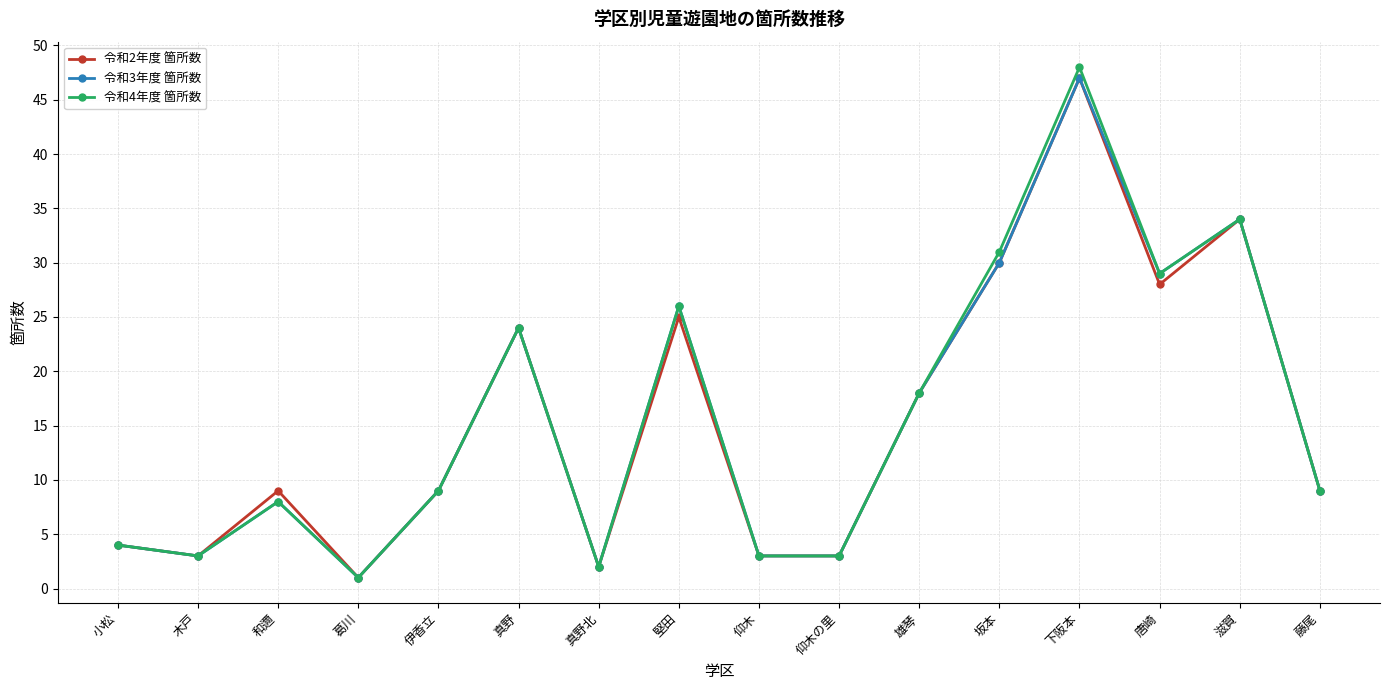

The value of 令和4年度 箇所数 at 伊香立 is 2. True or false?

False